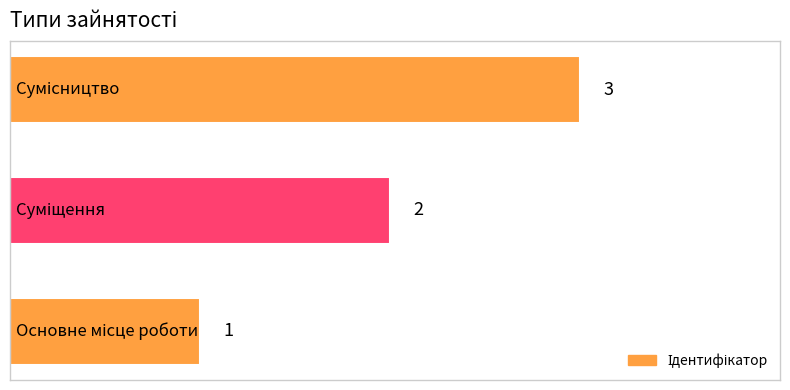

What is the difference between the maximum and second lowest values?

1